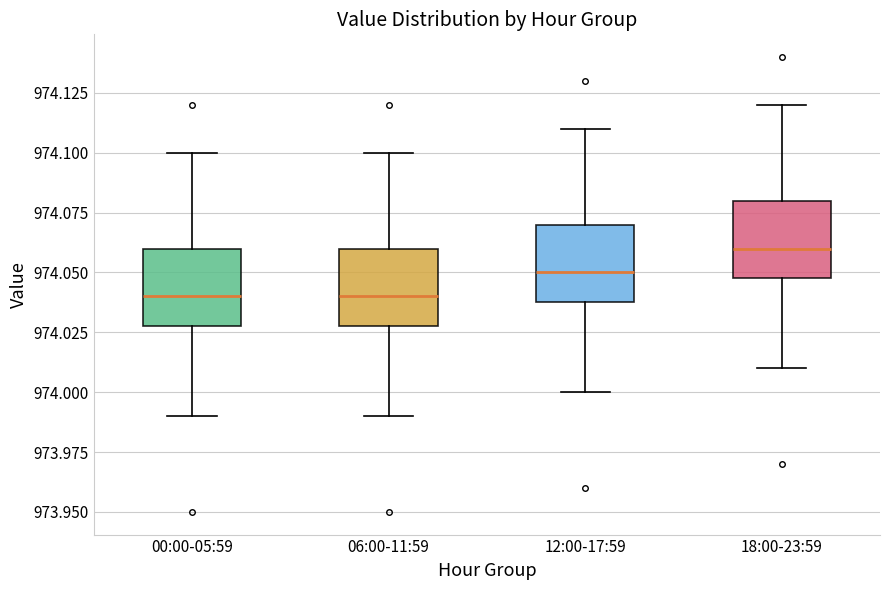

Reading left to right, read every box against the y-axis: the position of its median line, the range the box covers, and the ends of its whiskers. The values are not printed on the chart, so give them approximately, as read against the axis.

00:00-05:59: median 974.04, box 974.03 to 974.06, whiskers 973.99 to 974.10
06:00-11:59: median 974.04, box 974.03 to 974.06, whiskers 973.99 to 974.10
12:00-17:59: median 974.05, box 974.04 to 974.07, whiskers 974.00 to 974.11
18:00-23:59: median 974.06, box 974.05 to 974.08, whiskers 974.01 to 974.12